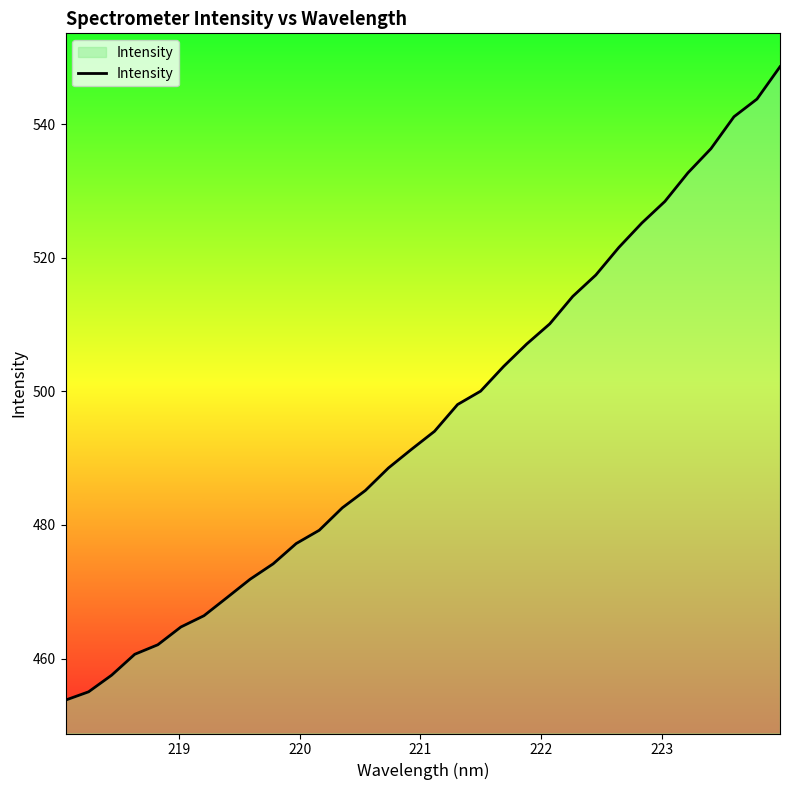

What is the difference between the maximum and minimum values?

94.8